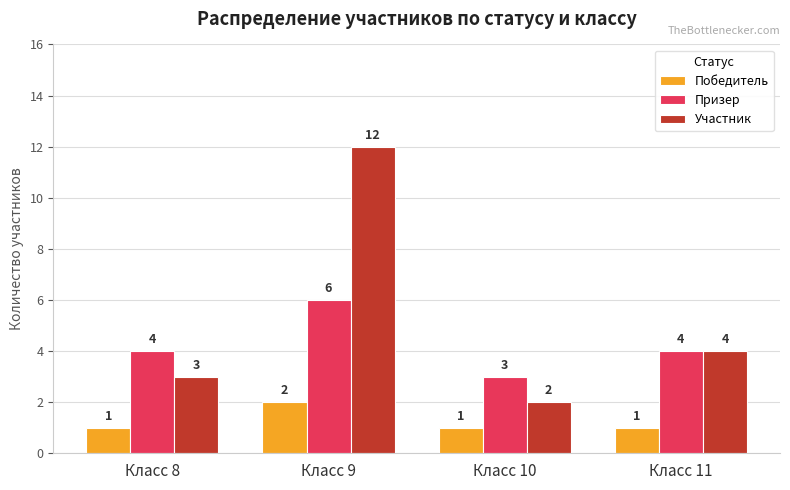

Count the Призер values in the range 4 to 6.

3